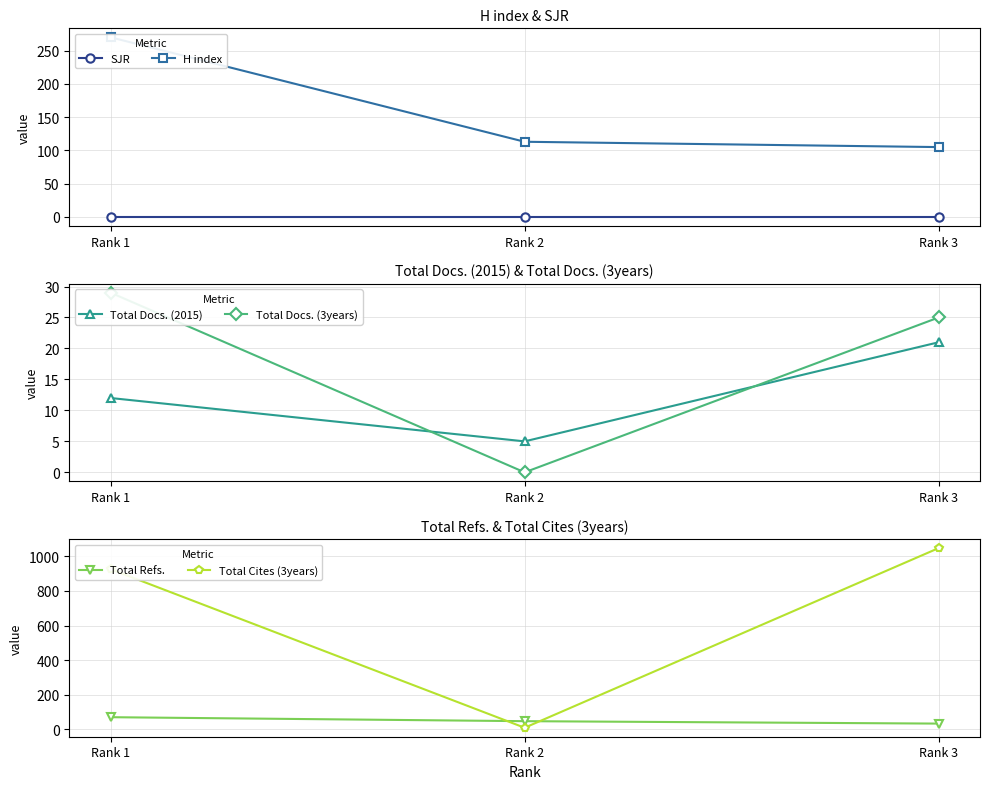

How many lines are shown in the chart?

6